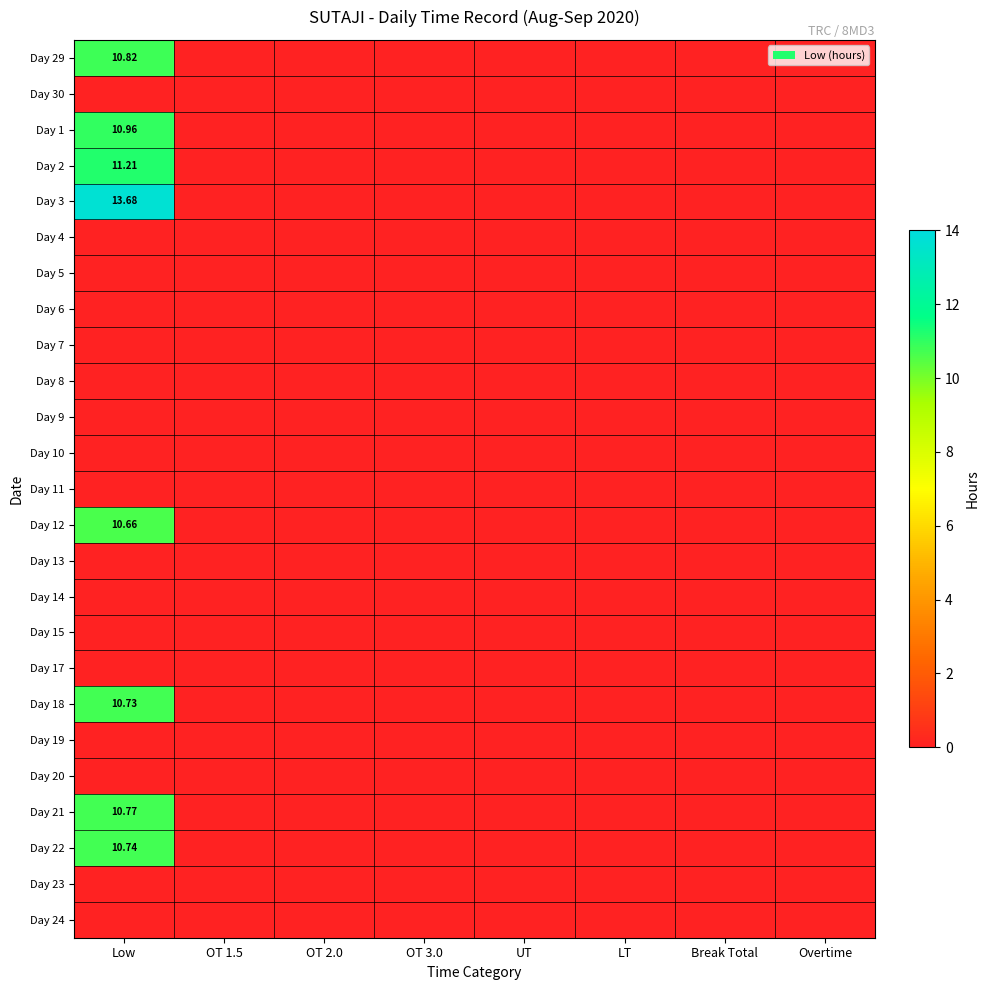

Rank the series at UT from lowest to highest value.

Day 29, Day 30, Day 1, Day 2, Day 3, Day 4, Day 5, Day 6, Day 7, Day 8, Day 9, Day 10, Day 11, Day 12, Day 13, Day 14, Day 15, Day 17, Day 18, Day 19, Day 20, Day 21, Day 22, Day 23, Day 24